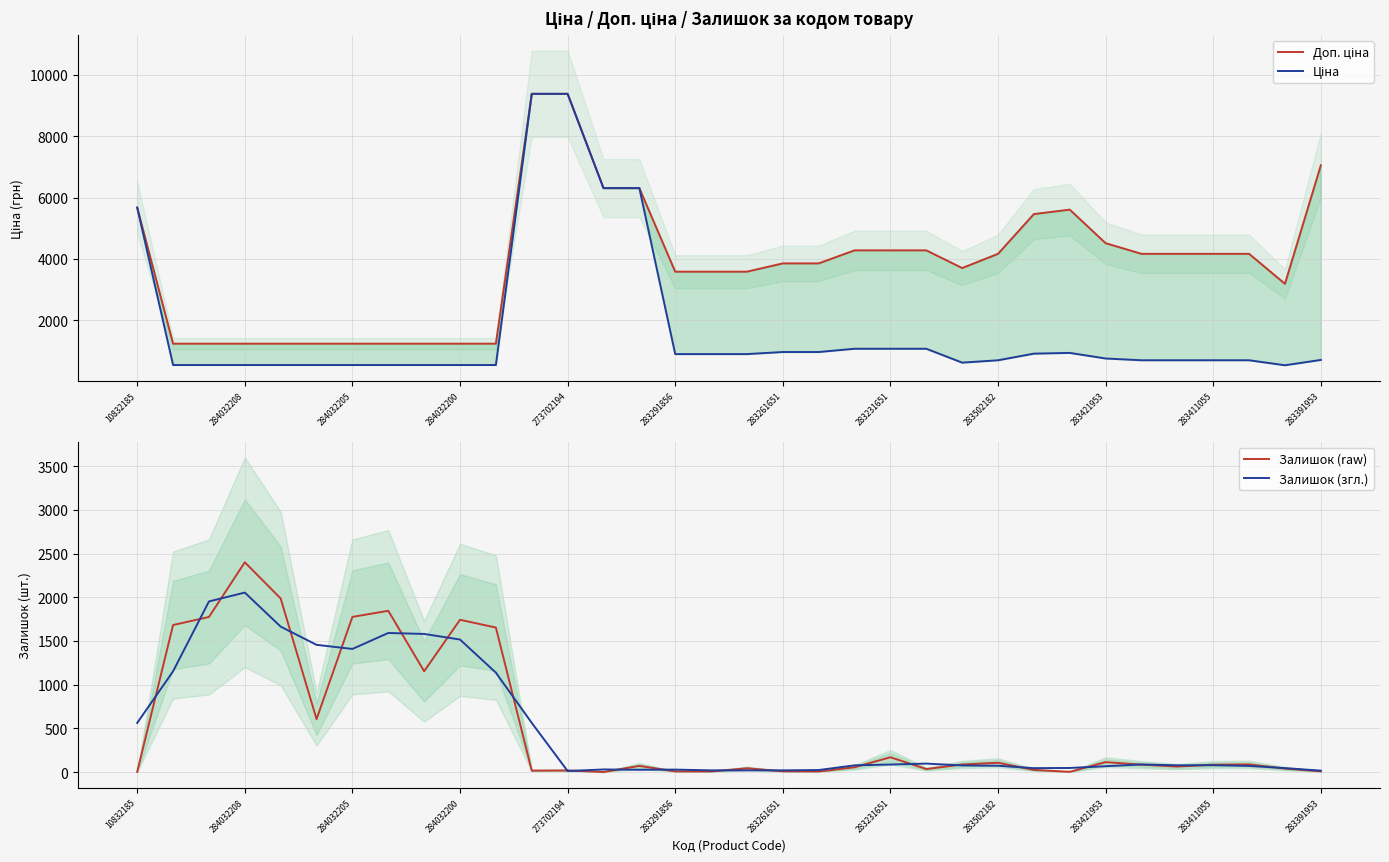

True or false: Доп. ціна and Залишок (згл.) cross at least once.

True